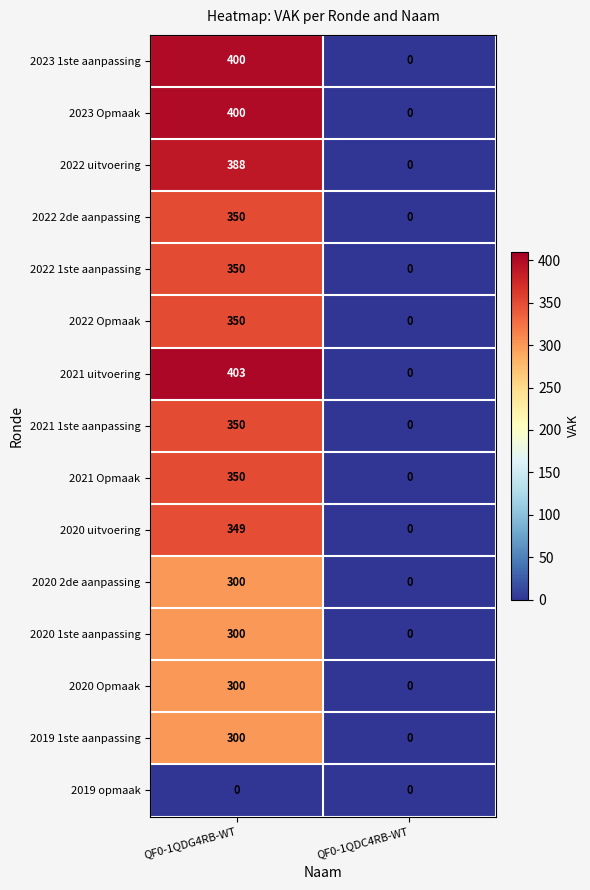

Reading left to right, extract all data points from this chart.

2023 1ste aanpassing: QF0-1QDG4RB-WT=400	QF0-1QDC4RB-WT=0
2023 Opmaak: QF0-1QDG4RB-WT=400	QF0-1QDC4RB-WT=0
2022 uitvoering: QF0-1QDG4RB-WT=388	QF0-1QDC4RB-WT=0
2022 2de aanpassing: QF0-1QDG4RB-WT=350	QF0-1QDC4RB-WT=0
2022 1ste aanpassing: QF0-1QDG4RB-WT=350	QF0-1QDC4RB-WT=0
2022 Opmaak: QF0-1QDG4RB-WT=350	QF0-1QDC4RB-WT=0
2021 uitvoering: QF0-1QDG4RB-WT=403	QF0-1QDC4RB-WT=0
2021 1ste aanpassing: QF0-1QDG4RB-WT=350	QF0-1QDC4RB-WT=0
2021 Opmaak: QF0-1QDG4RB-WT=350	QF0-1QDC4RB-WT=0
2020 uitvoering: QF0-1QDG4RB-WT=349	QF0-1QDC4RB-WT=0
2020 2de aanpassing: QF0-1QDG4RB-WT=300	QF0-1QDC4RB-WT=0
2020 1ste aanpassing: QF0-1QDG4RB-WT=300	QF0-1QDC4RB-WT=0
2020 Opmaak: QF0-1QDG4RB-WT=300	QF0-1QDC4RB-WT=0
2019 1ste aanpassing: QF0-1QDG4RB-WT=300	QF0-1QDC4RB-WT=0
2019 opmaak: QF0-1QDG4RB-WT=0	QF0-1QDC4RB-WT=0